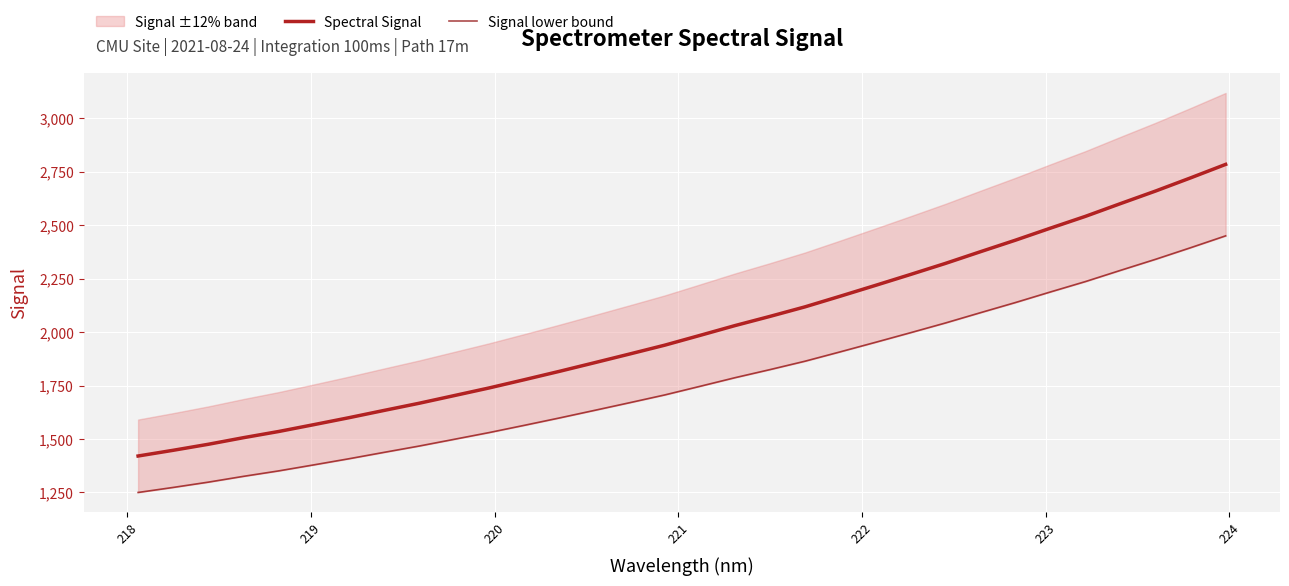

What is the maximum value for Spectral Signal?

2783.9